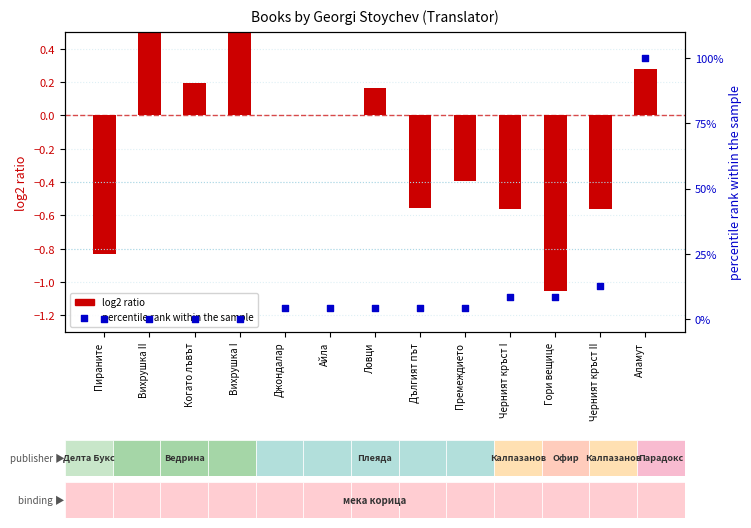

Which series contains the lowest Y value?

log2 ratio (pageCount/mean)